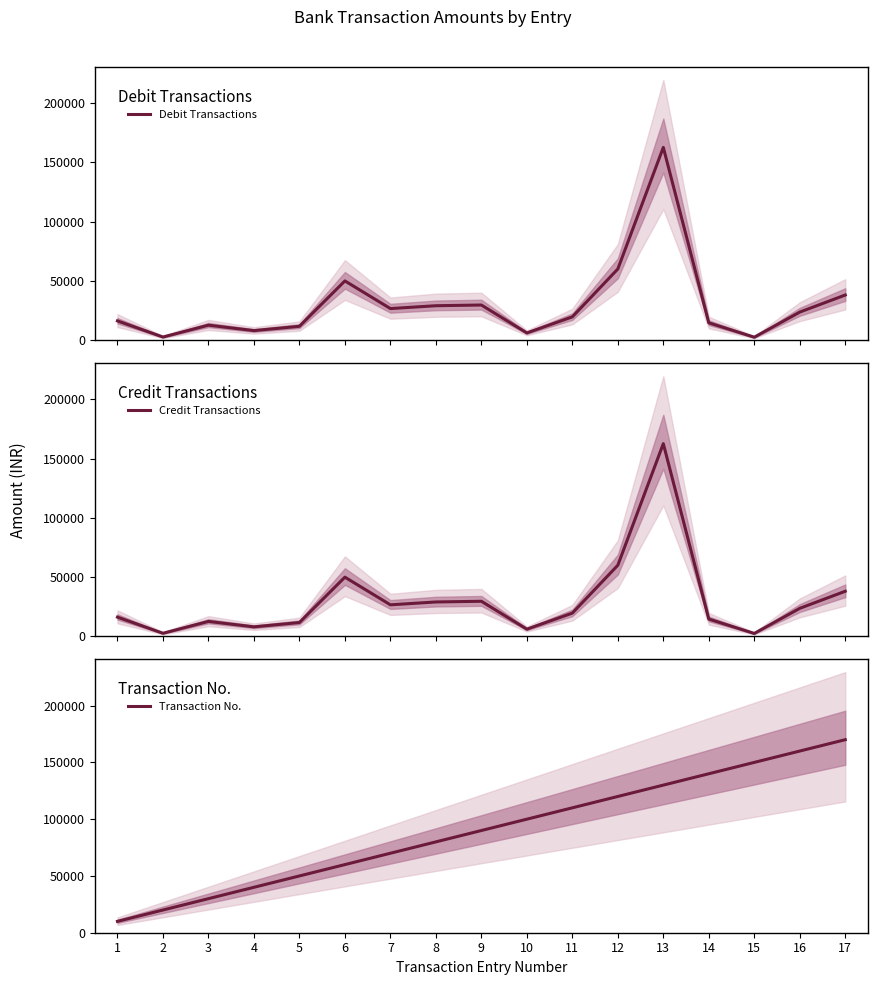

What is the highest value of the Credit Transactions series?

162529